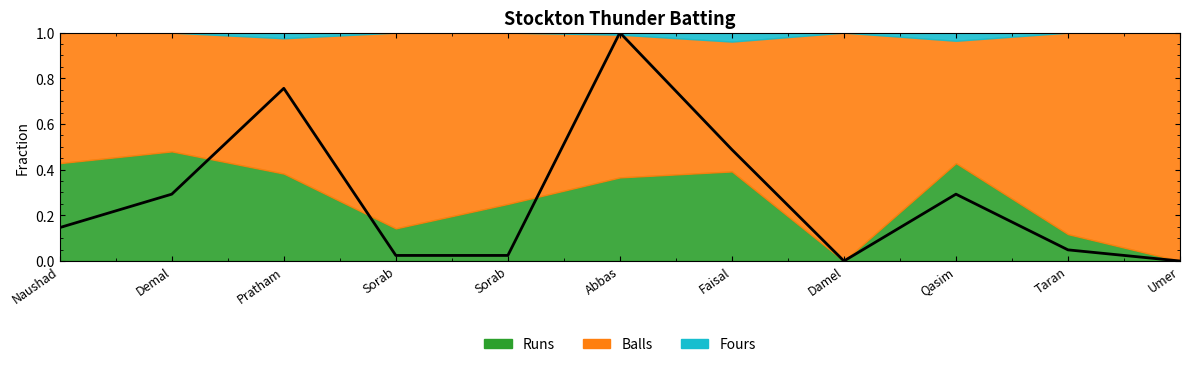

Does the chart display data point markers on the line(s)?

No